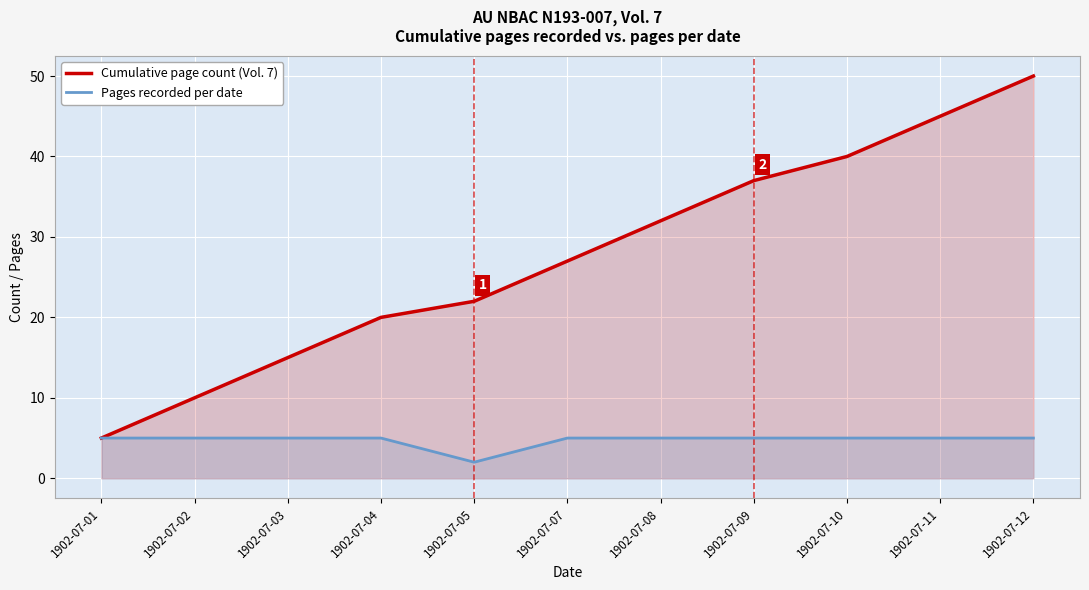

True or false: Pages recorded per date and Cumulative page count (Vol. 7) intersect in this chart.

False